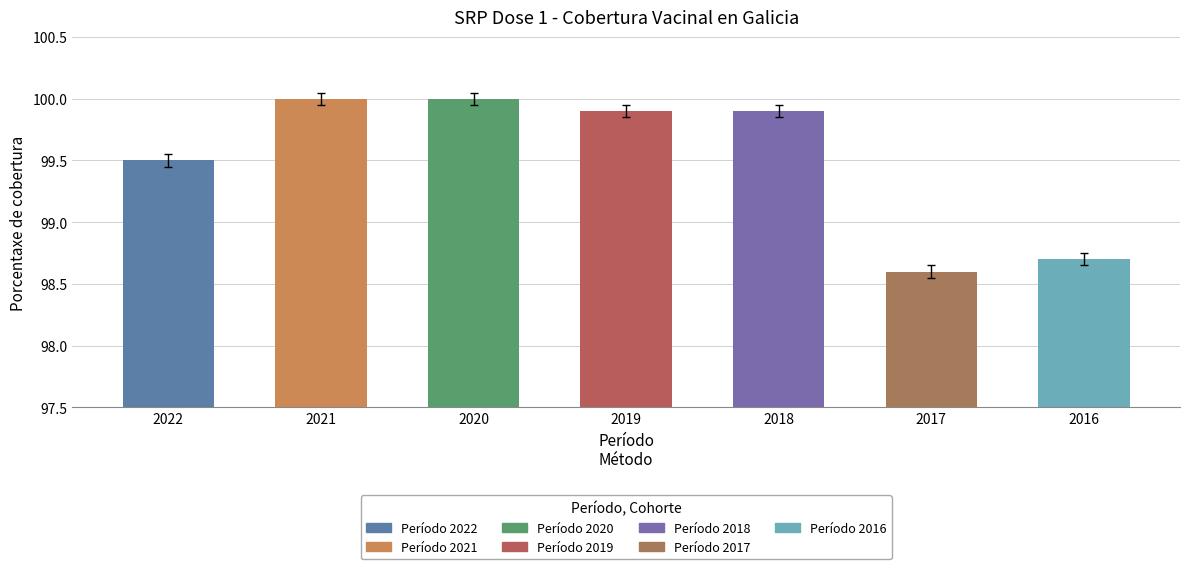

How many bars are there in total?

7